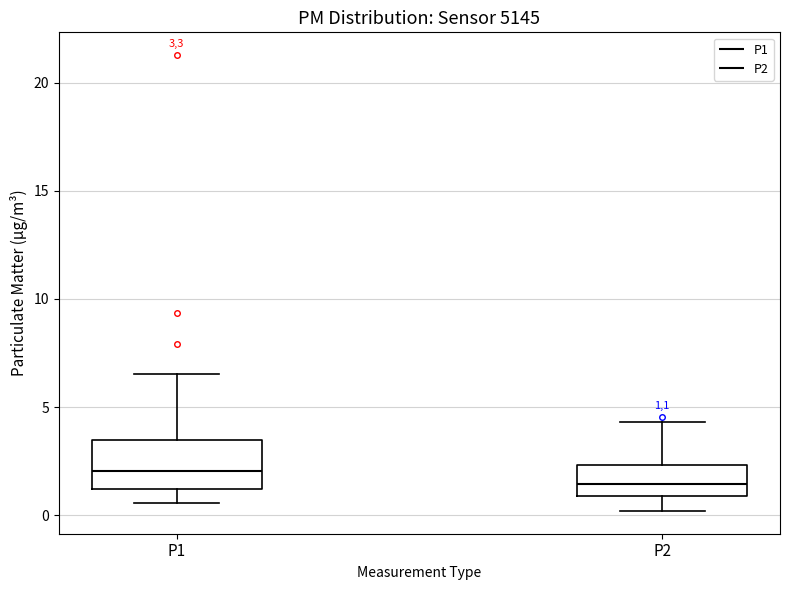

Comparing the boxes themselves (not the whiskers), which one is the tallest?

P1